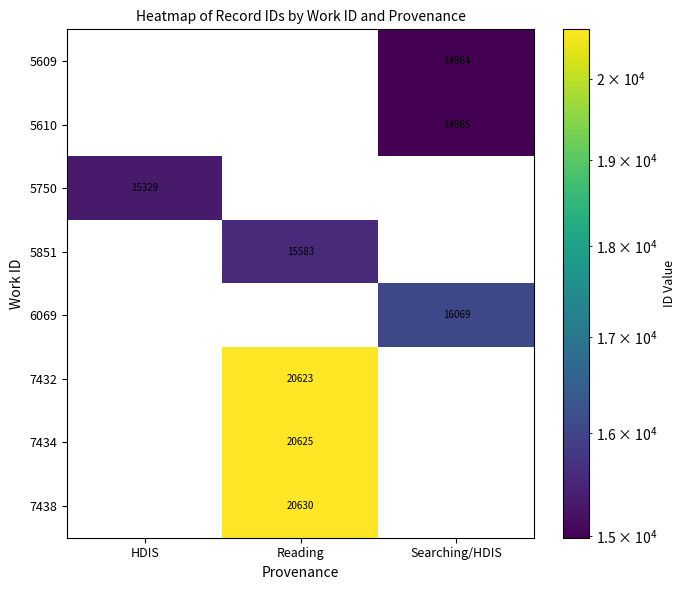

What is the sum of the 6069 values at Reading and Searching/HDIS?

16069